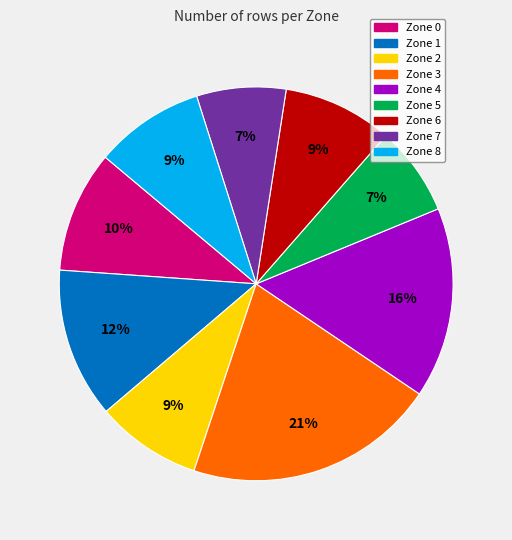

Do Zone 5 and Zone 3 together represent more than half of the pie?

No